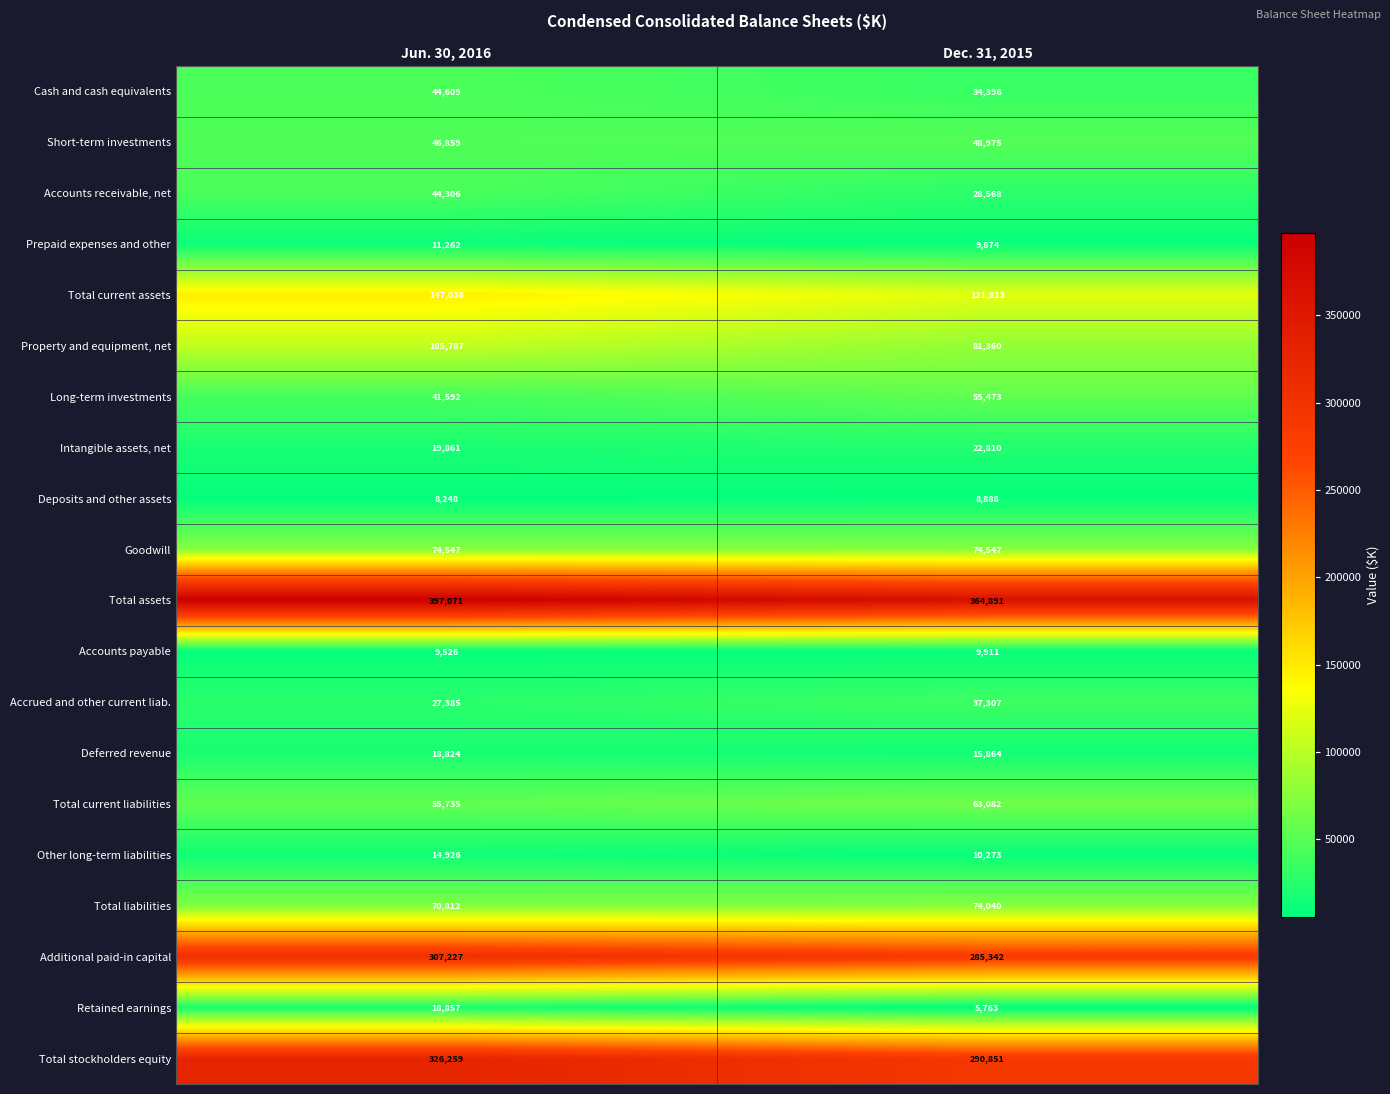

How many data points in Total liabilities are less than 74040?

1